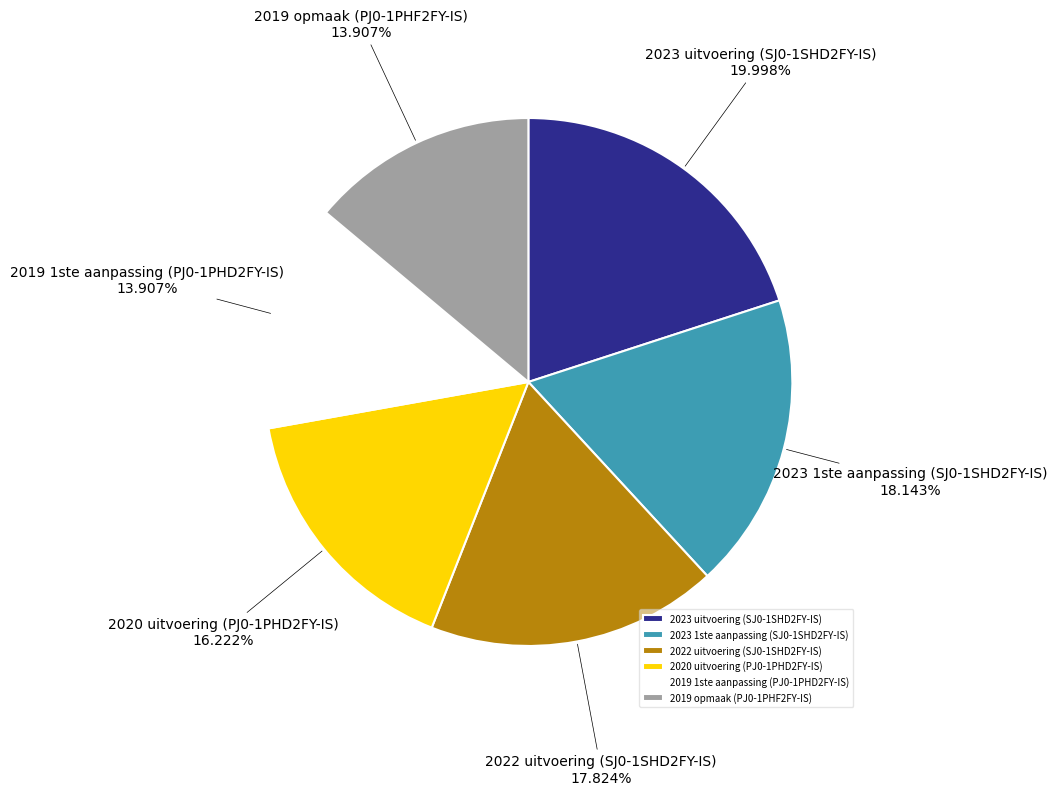

Which slice is the largest?

2023 uitvoering (SJ0-1SHD2FY-IS)